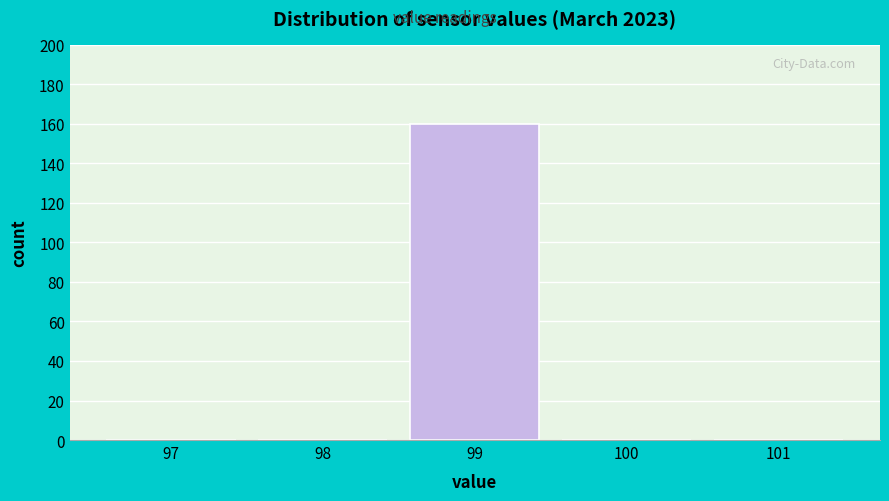

Reading left to right, transcribe all the data shown in this chart.

97=0	98=0	99=160	100=0	101=0